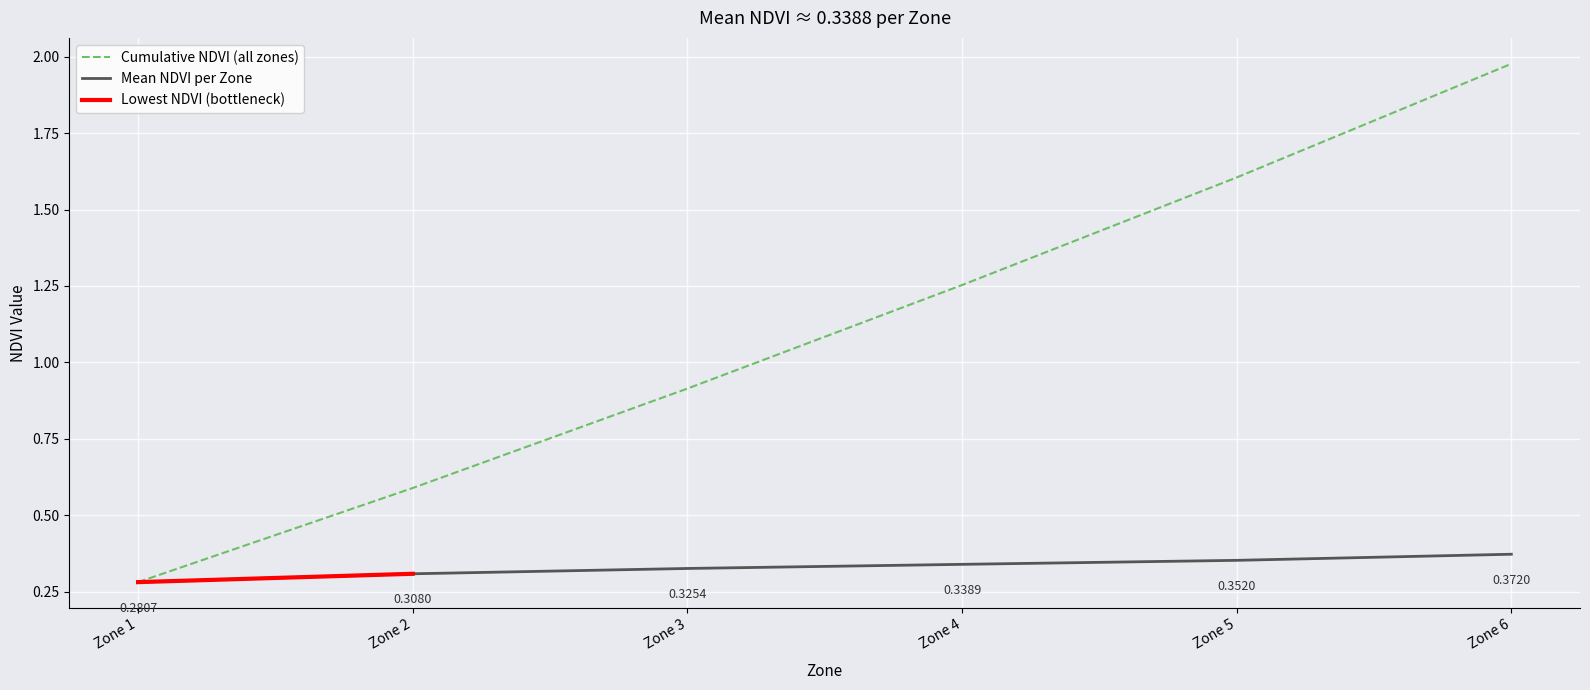

True or false: Mean NDVI has a value of 0.3 at Zone 3.

True